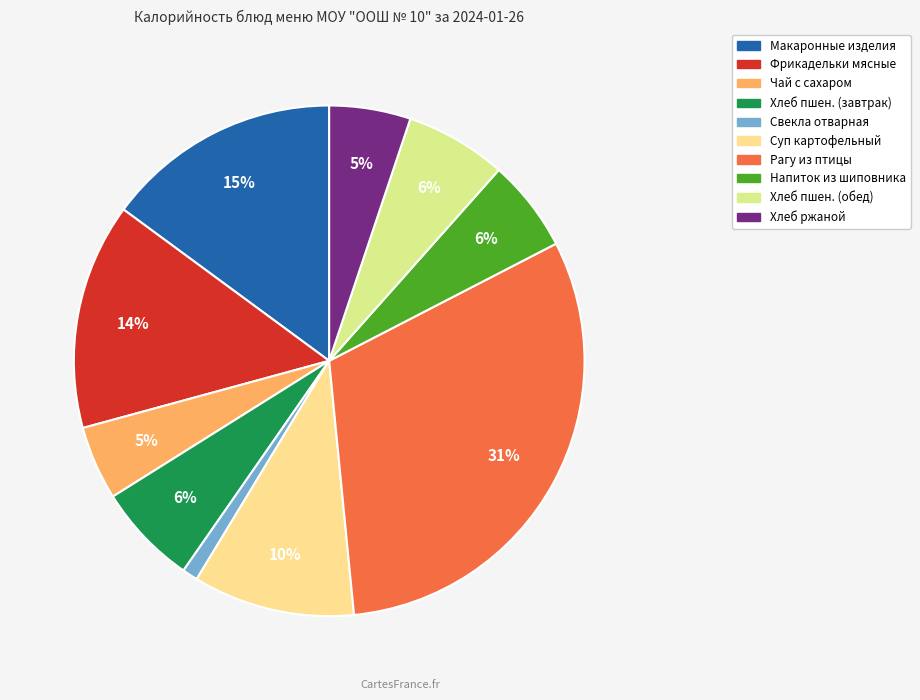

To the nearest percent, what is the difference between the largest and smallest slice percentages?

30%